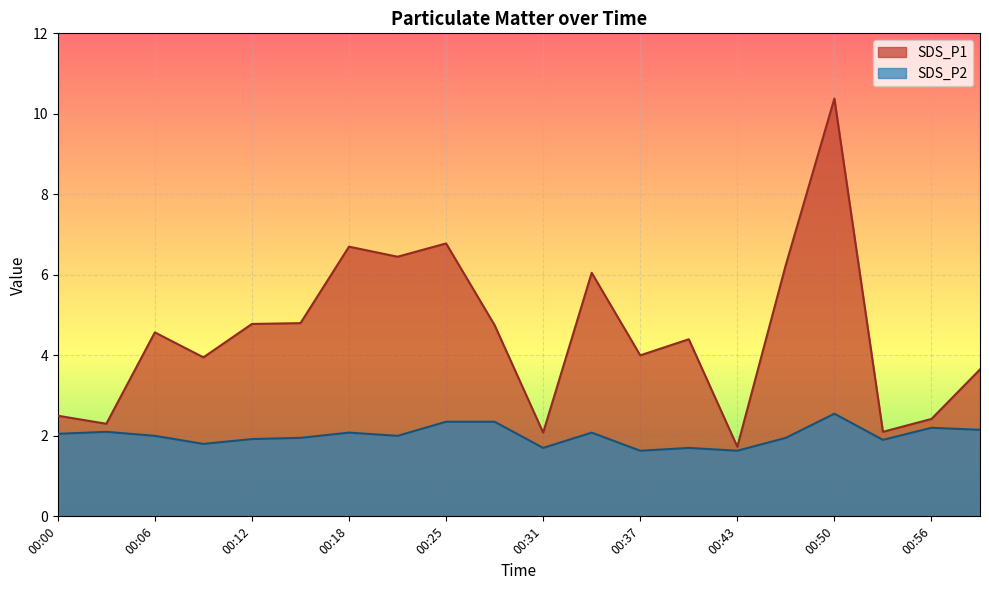

How many lines are shown in the chart?

2